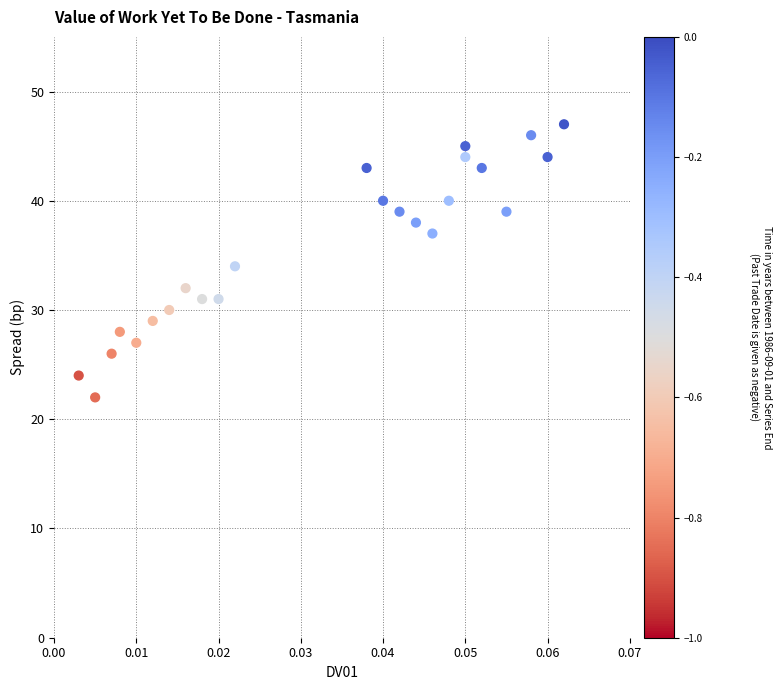

What is the range of Y values (max minus min)?

25